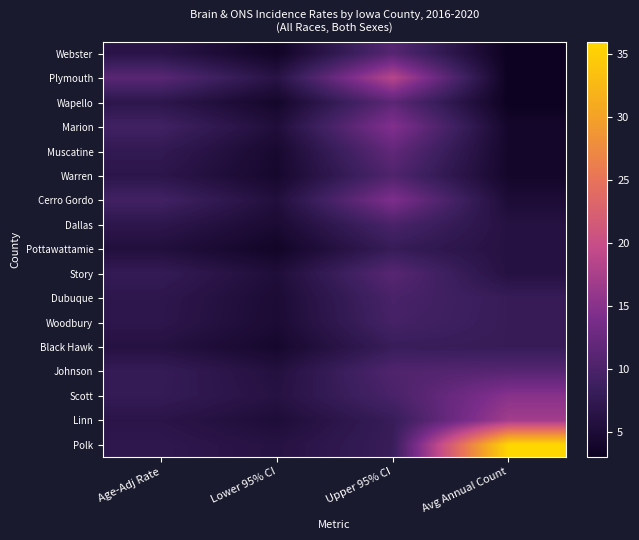

At which category is the sum across all series the highest?

Upper 95% CI